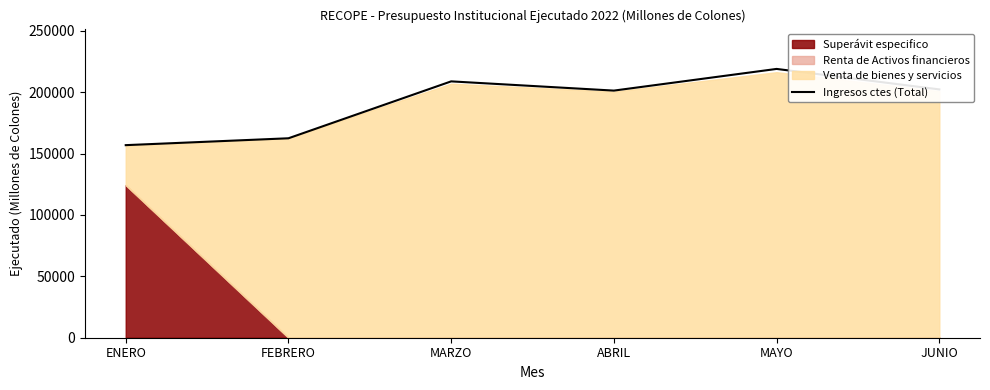

Which category has the lowest value in the Ingresos ctes (Total) series?

ENERO